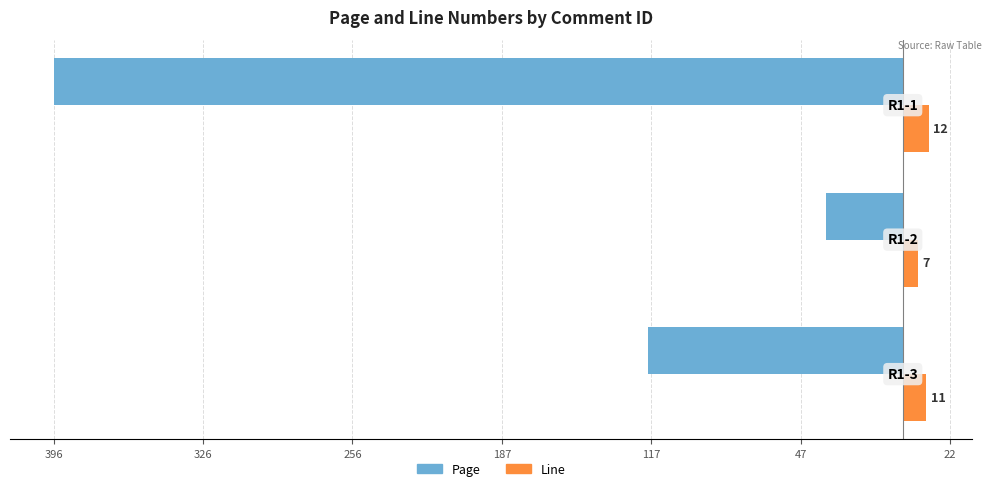

What are all the series names shown in the legend?

Page, Line